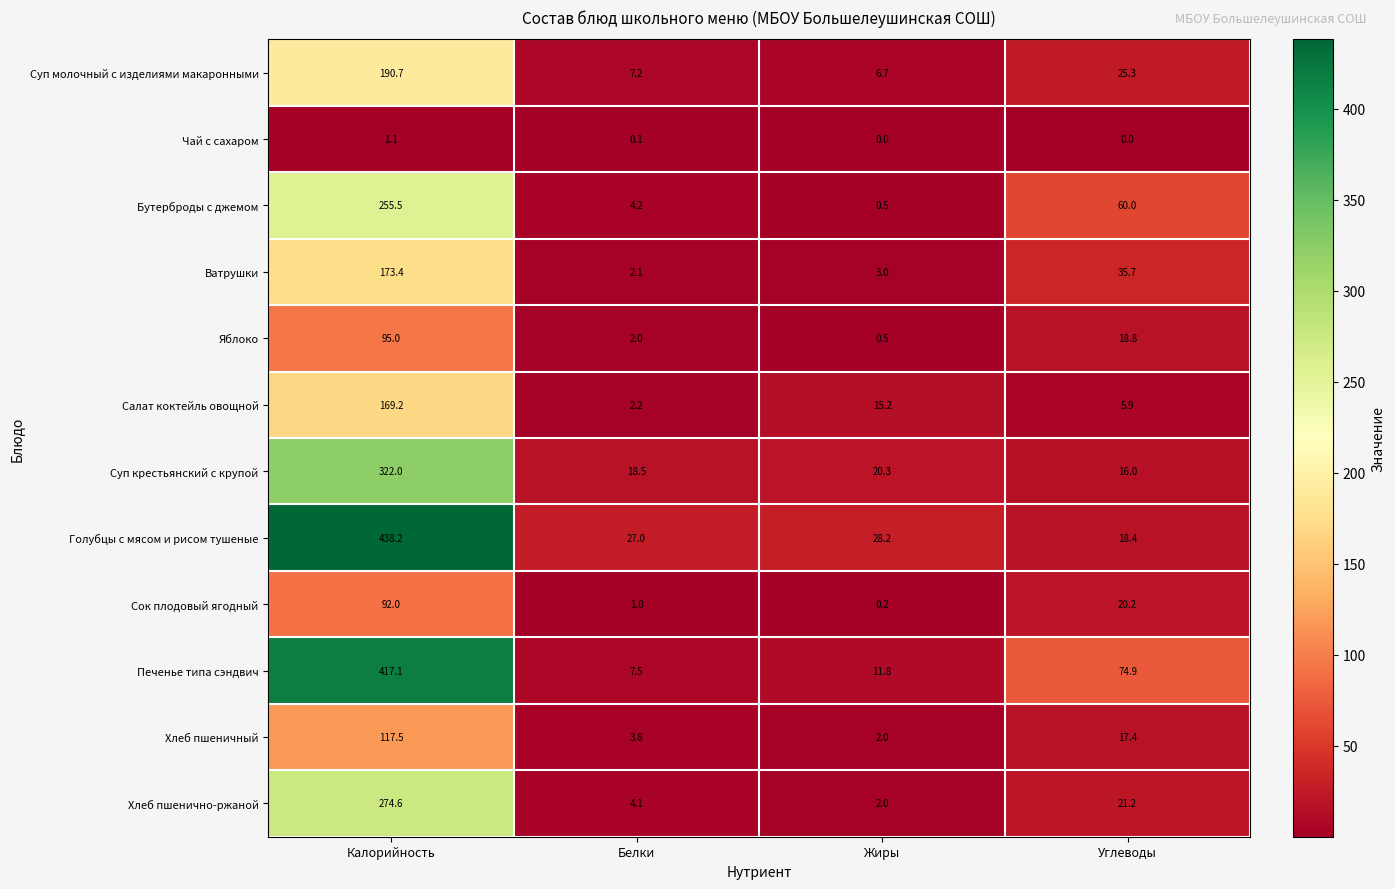

What is the sum of the Хлеб пшеничный values at Калорийность and Белки?

121.3